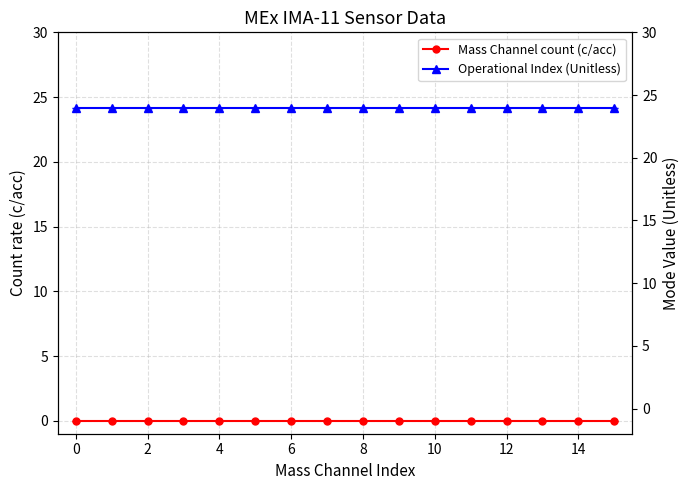

Rank the series by their maximum value, from highest to lowest.

Operational Index (Unitless), Mass Channel count (c/acc)